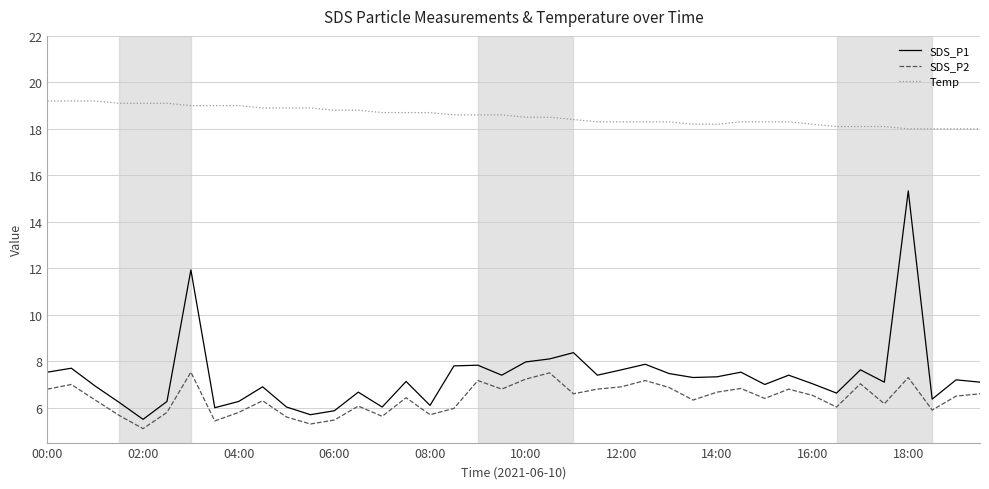

What is the maximum value shown in the chart?

19.2